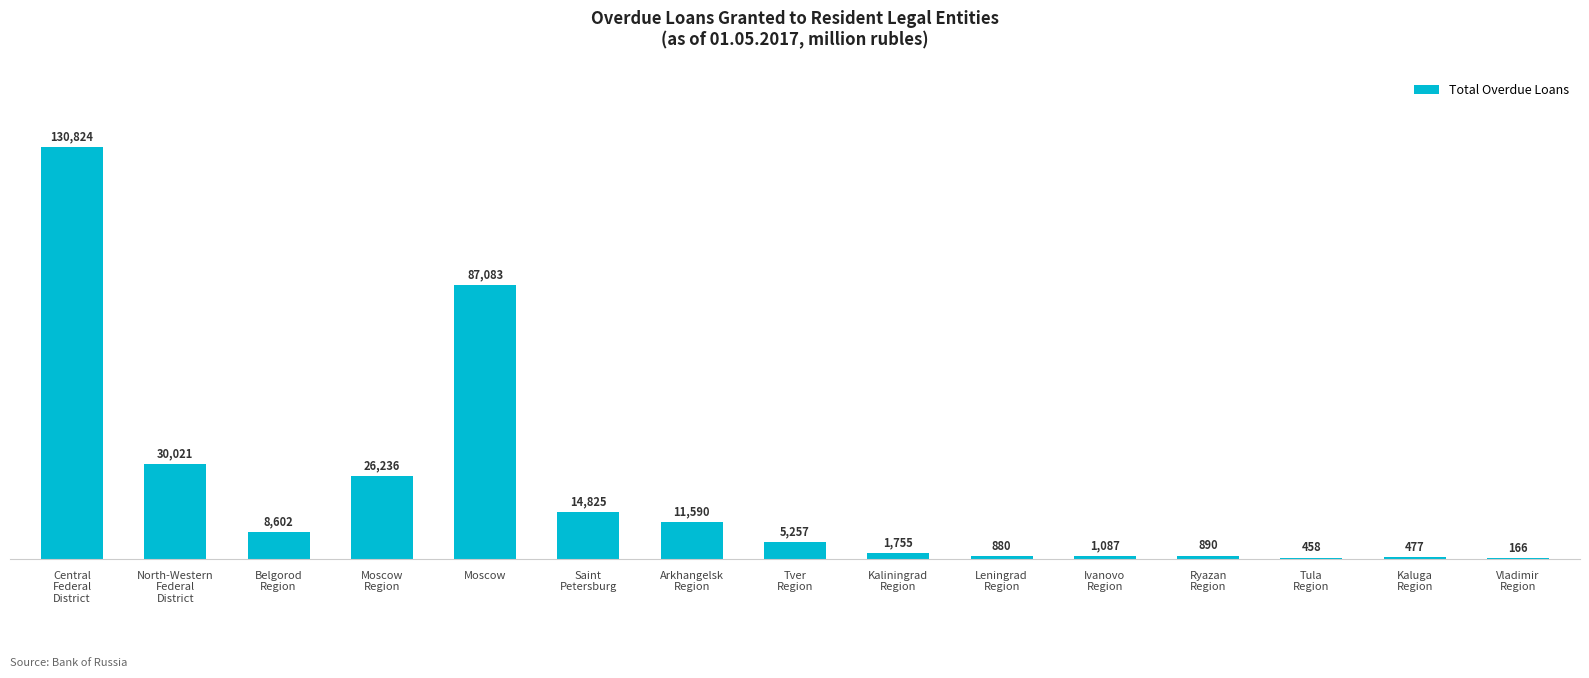

What is the change in value from North-Western
Federal
District to Saint
Petersburg?

-15196